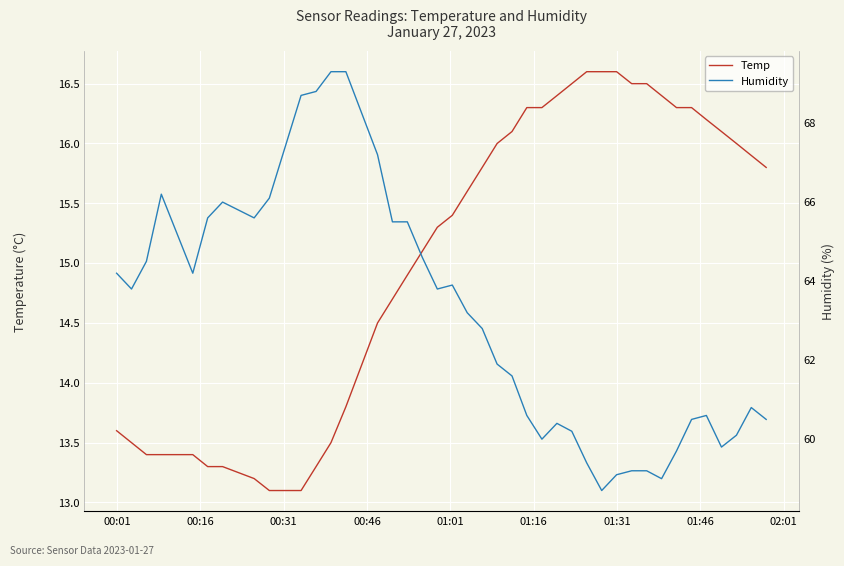

Which series has the widest spread of values?

Humidity